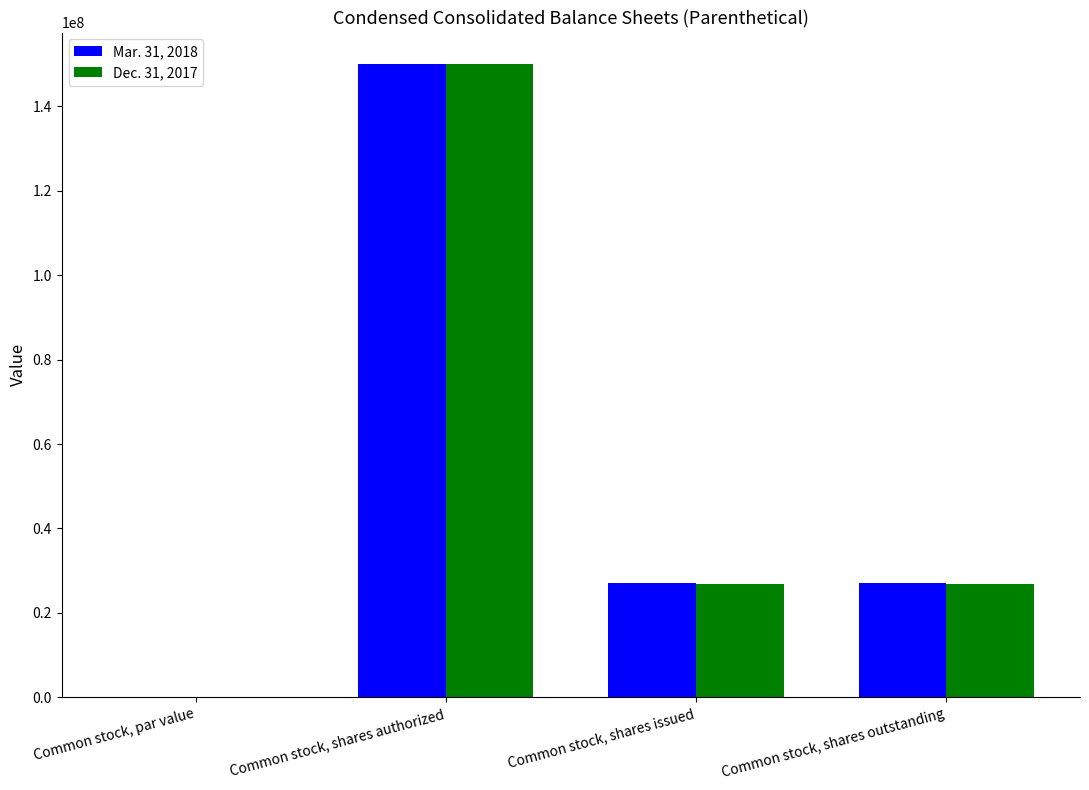

What is the maximum value for Mar. 31, 2018?

150000000.0